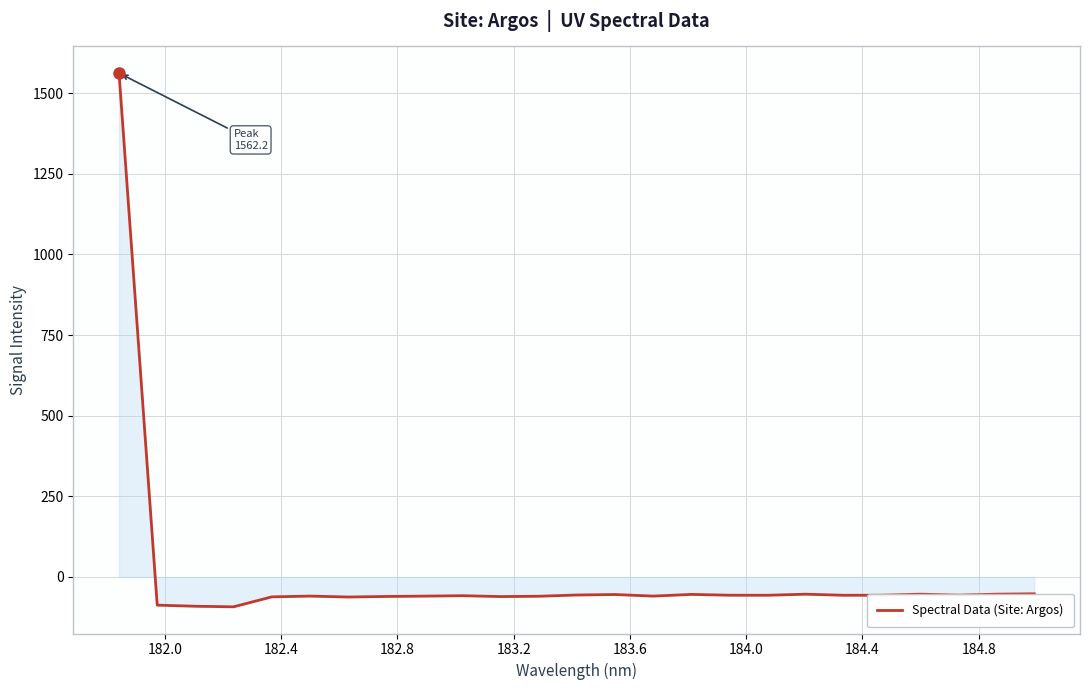

What is the minimum value shown in the chart?

-92.6